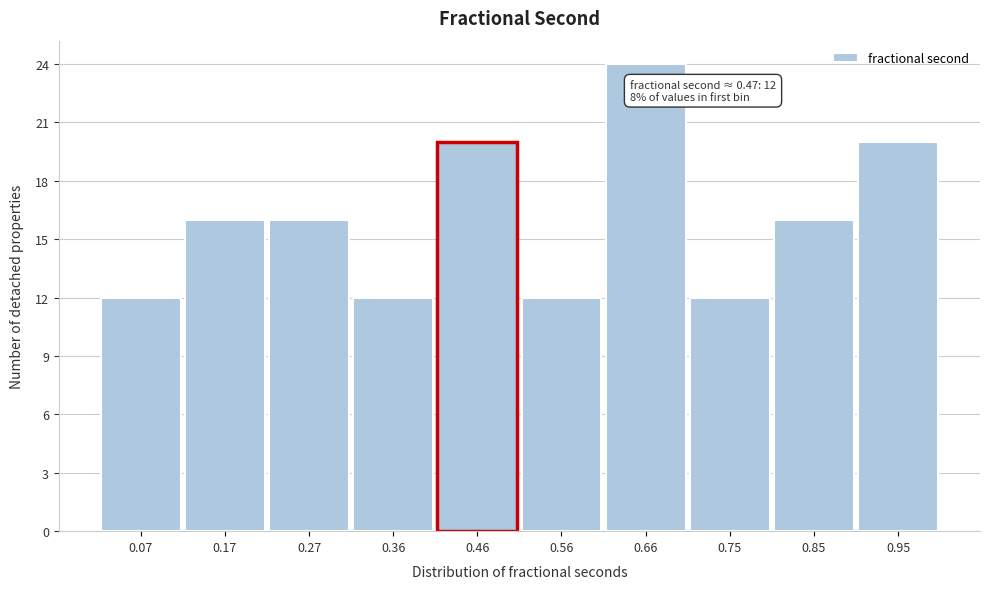

Which range on the x-axis has the tallest bar?

0.61 to 0.70